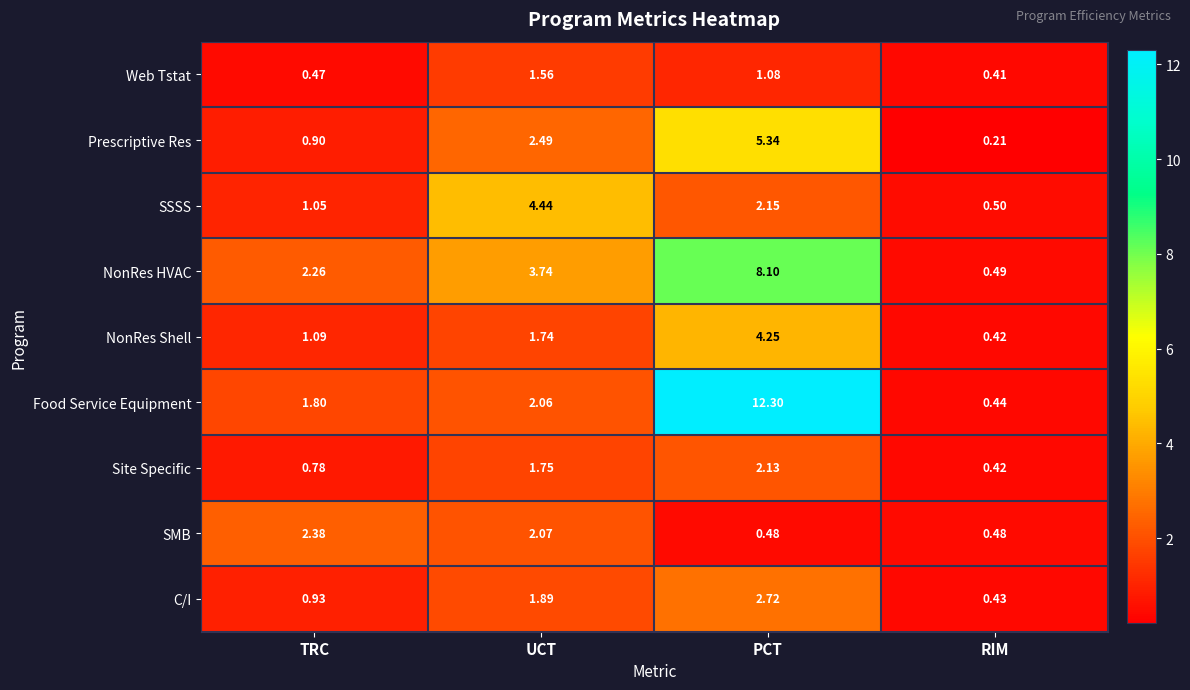

Which series has the widest spread of values?

Food Service Equipment